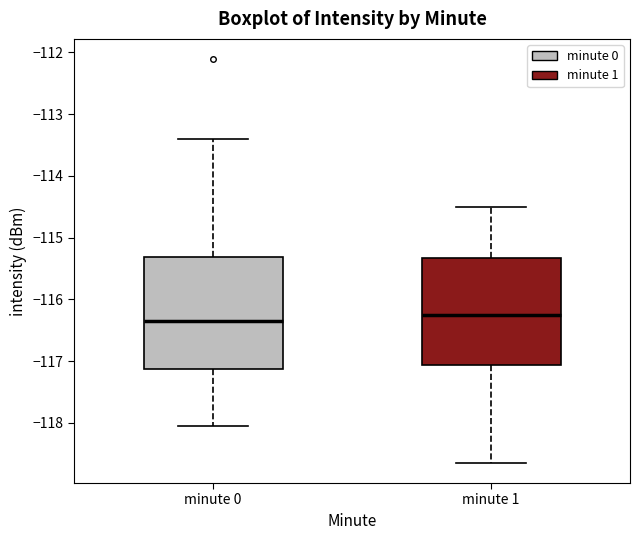

Reading left to right, read every box against the y-axis: the position of its median line, the range the box covers, and the ends of its whiskers. The values are not printed on the chart, so give them approximately, as read against the axis.

minute 0: median -116.4, box -117.1 to -115.3, whiskers -118.0 to -113.4
minute 1: median -116.2, box -117.1 to -115.3, whiskers -118.6 to -114.5